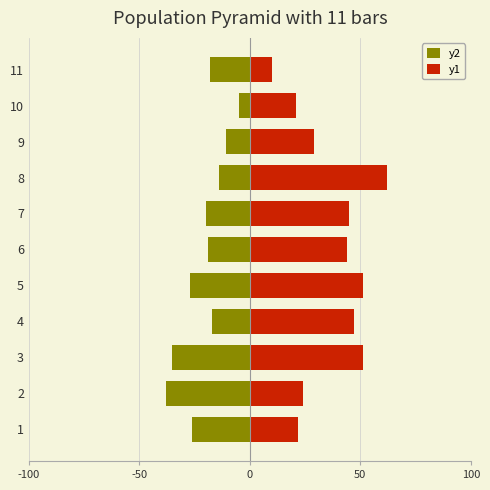

What is the lowest value of the y1 series?

10